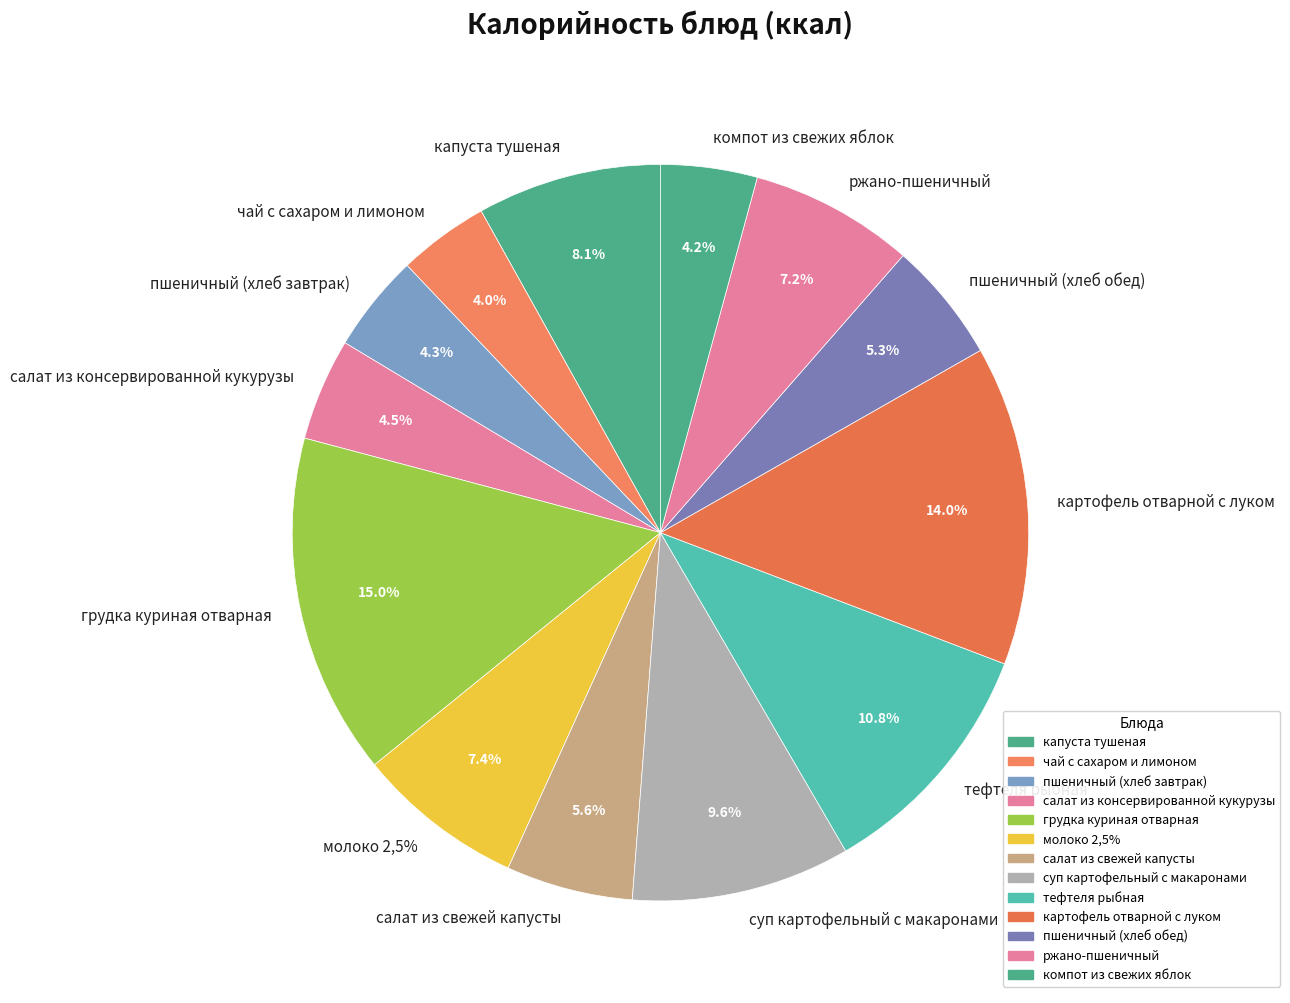

To the nearest percent, what is the difference between the капуста тушеная and чай с сахаром и лимоном slice percentages?

4%